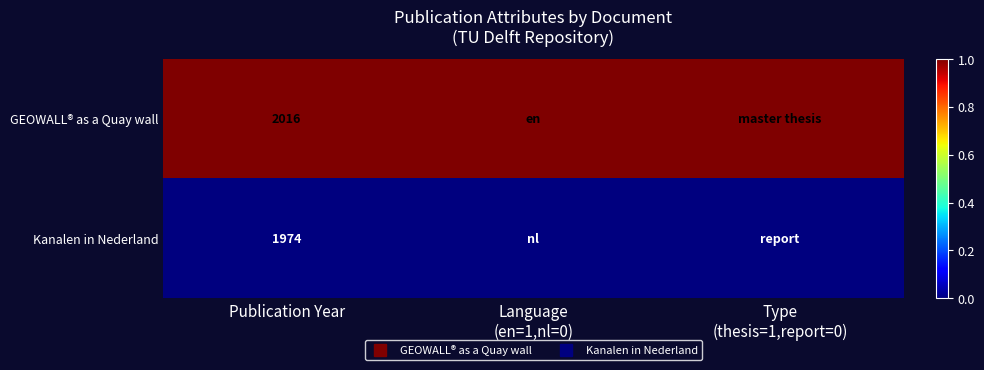

What is the average value of the GEOWALL® as a Quay wall series?

1